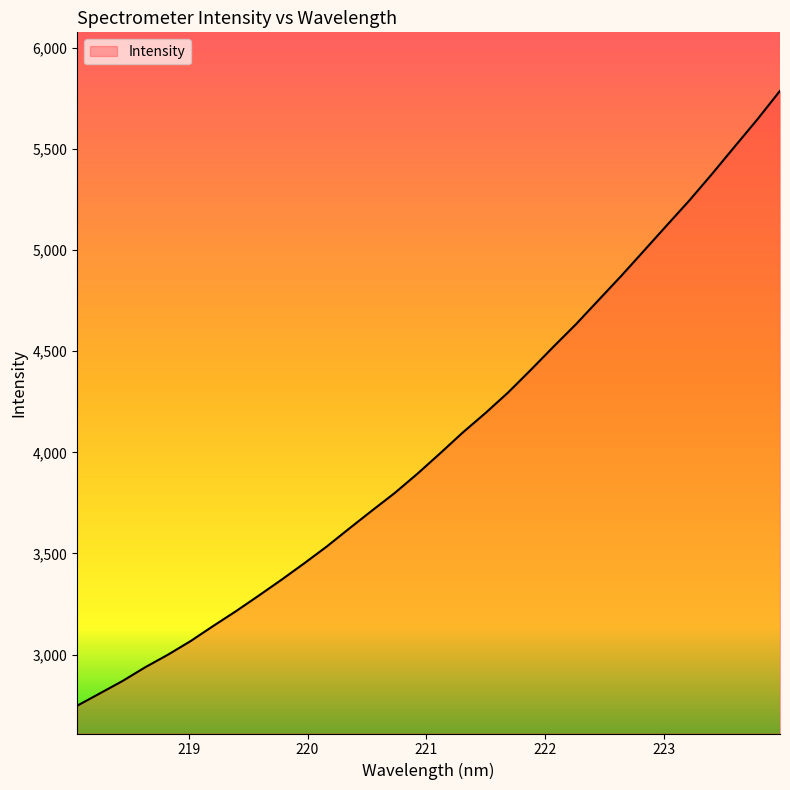

What is the greatest value displayed?

5787.1